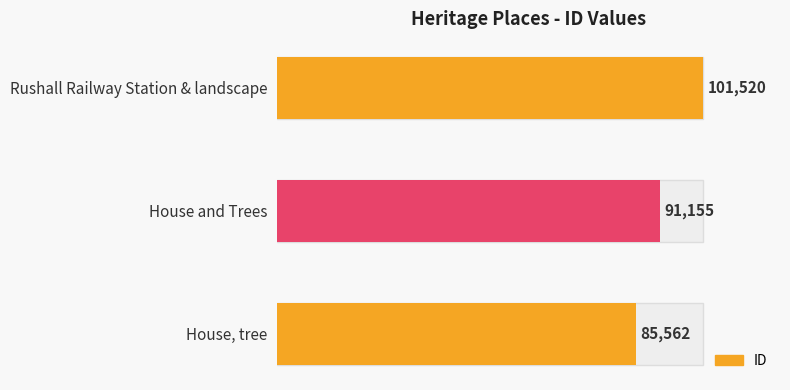

At which label is the value closest to 93541?

House and Trees